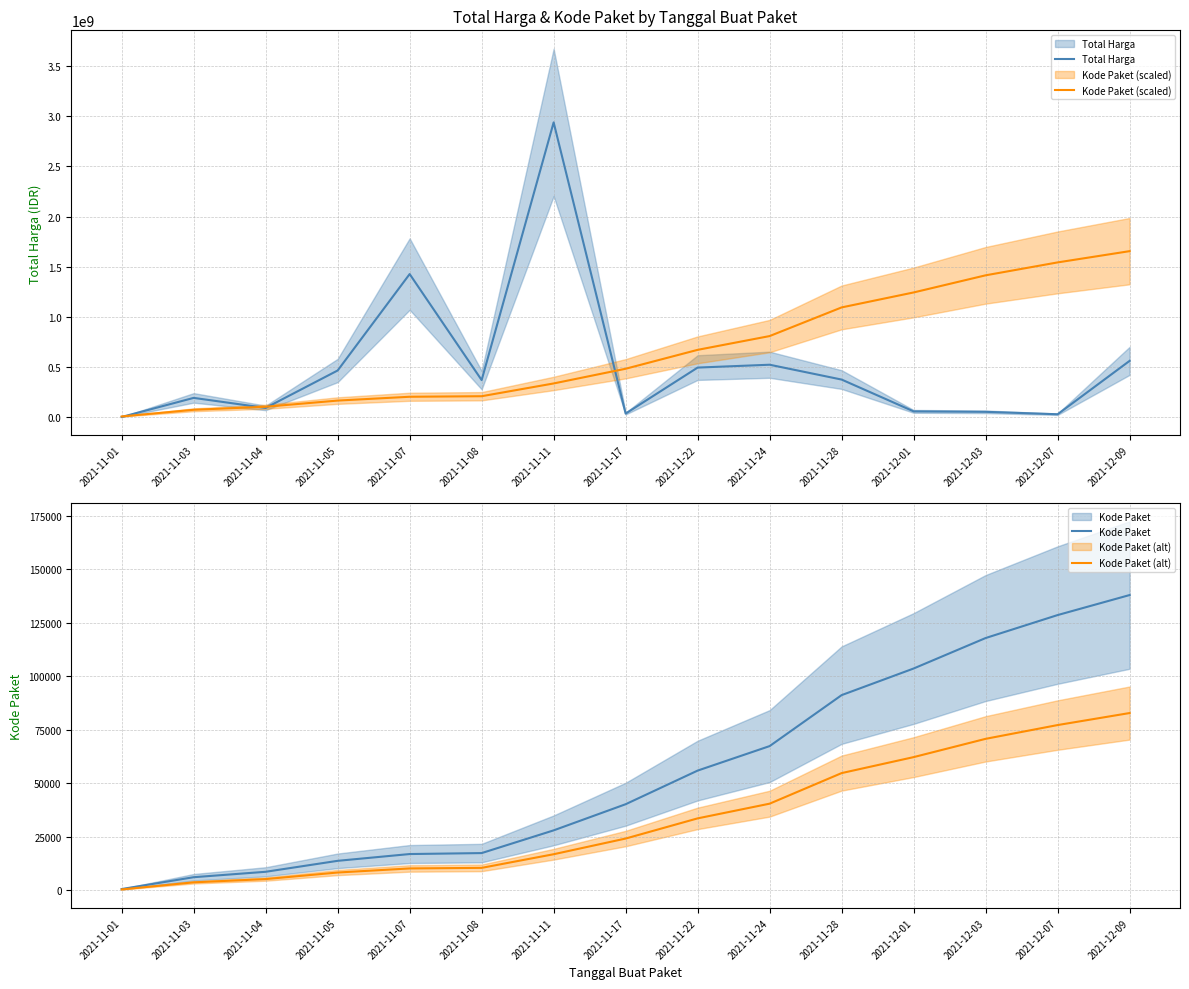

What is the value of the Kode Paket point at the 8th from the left?

40112.0